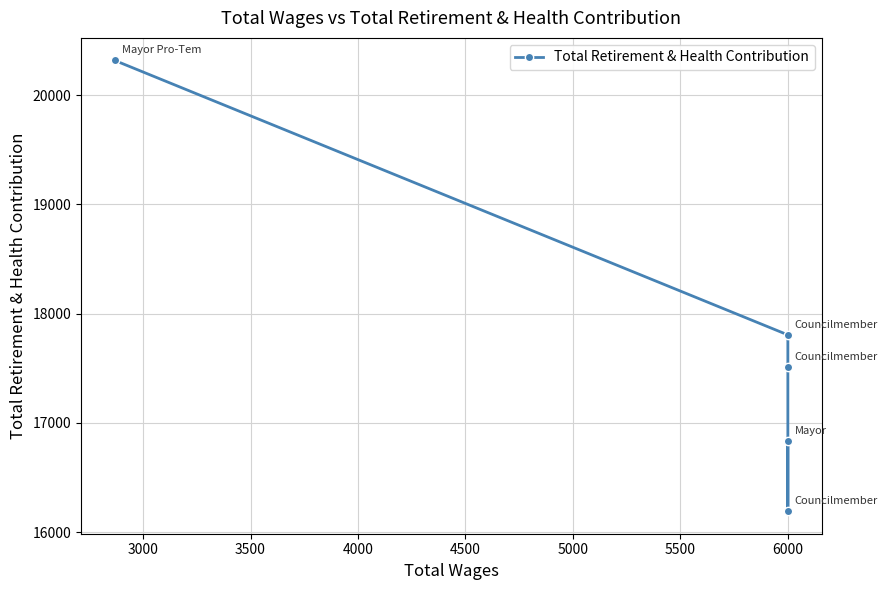

How many values exceed 17511?

2